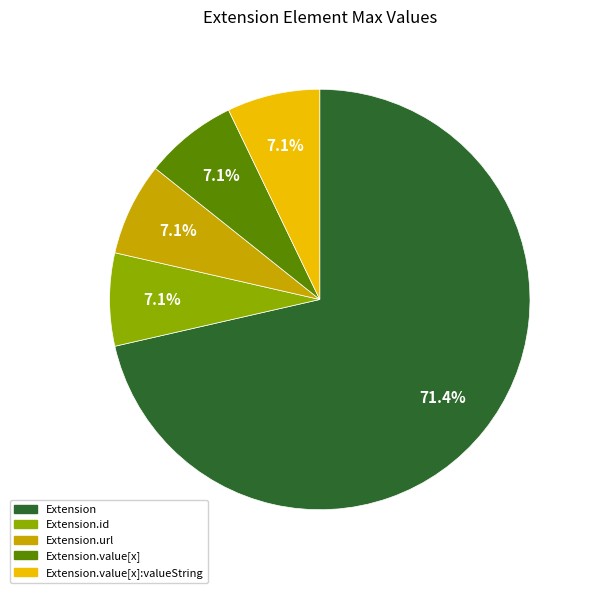

Is there a majority slice in this chart?

Yes